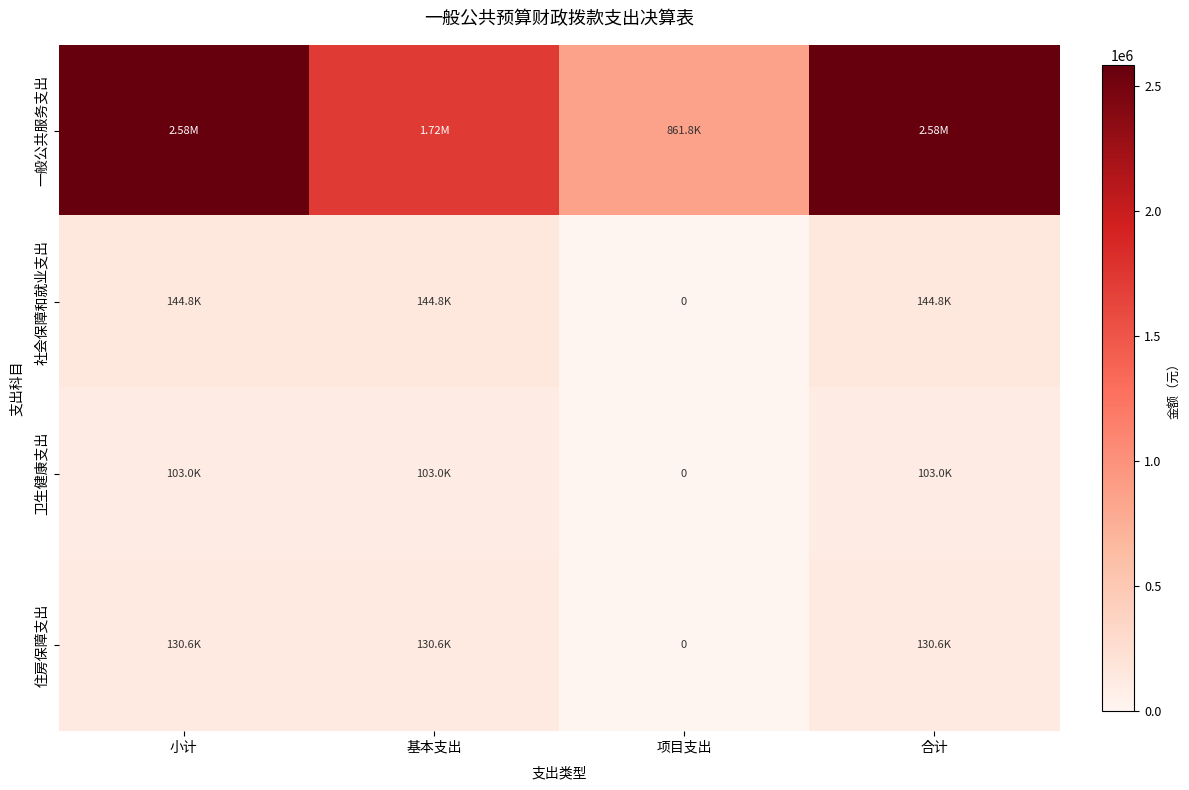

What is the spread (max minus min) of values at 小计?

2480167.7